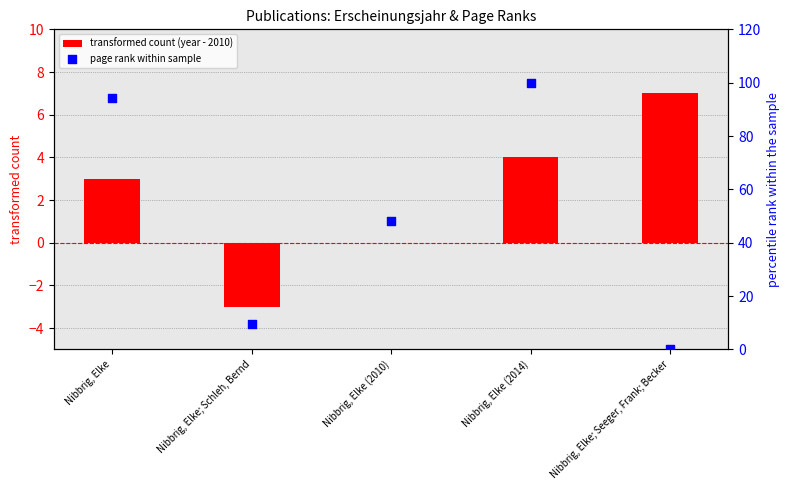

Which series has the largest total across all categories?

page rank within sample